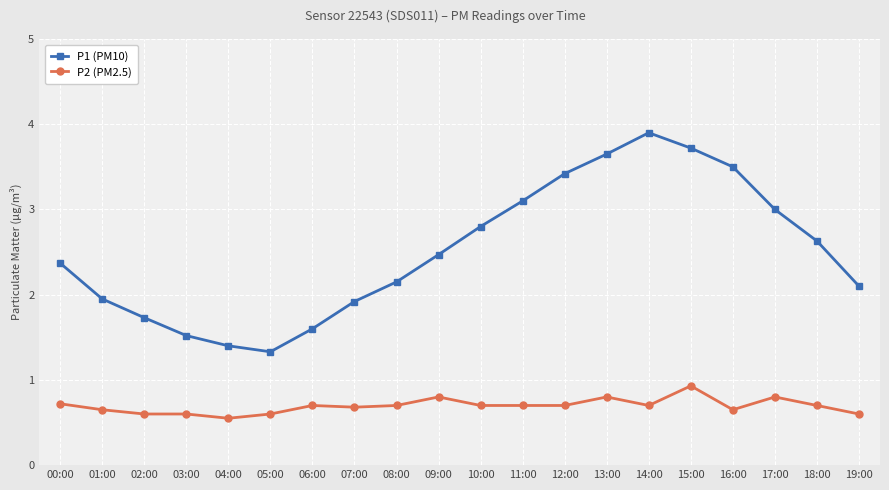

True or false: P2 (PM2.5) and P1 (PM10) intersect in this chart.

False